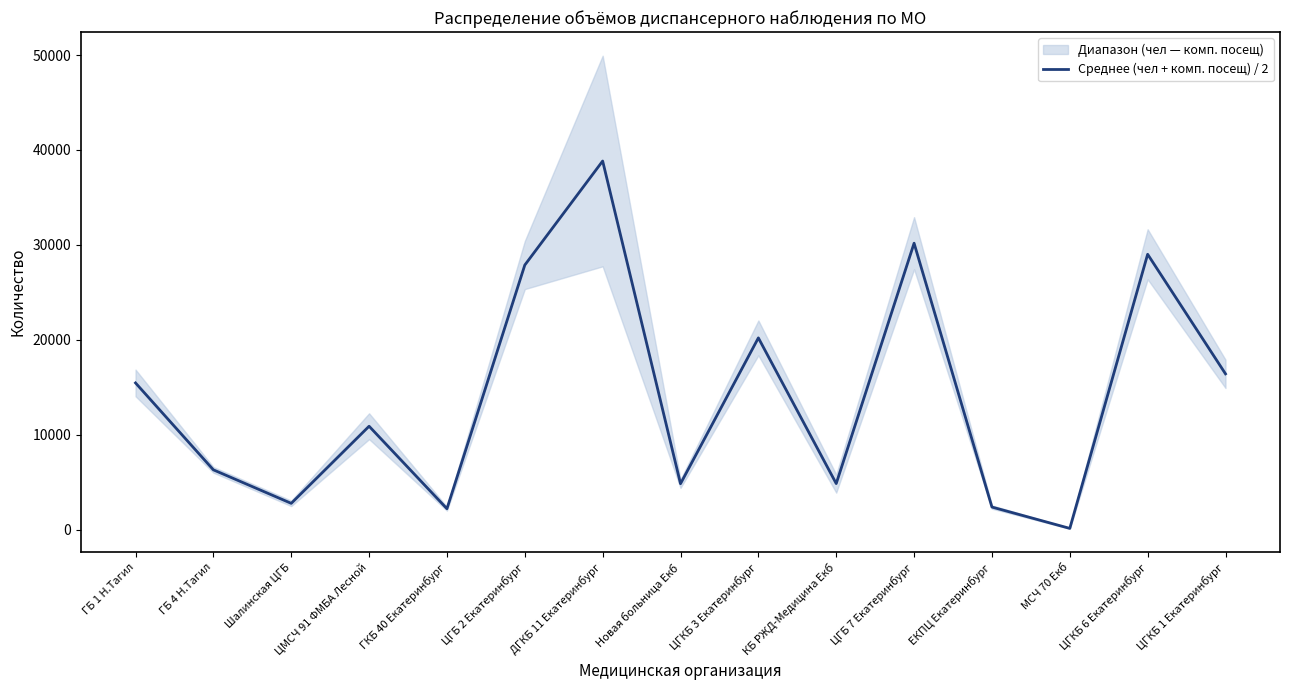

How many points are lower than both their immediate neighbors (excluding endpoints)?

5